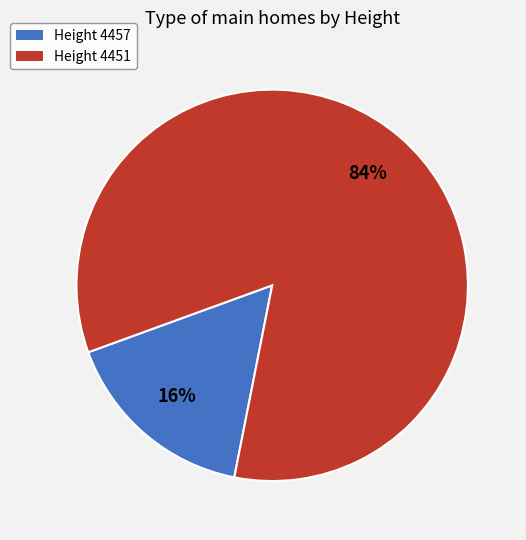

The Height 4451 slice represents 76% of the pie. True or false?

False